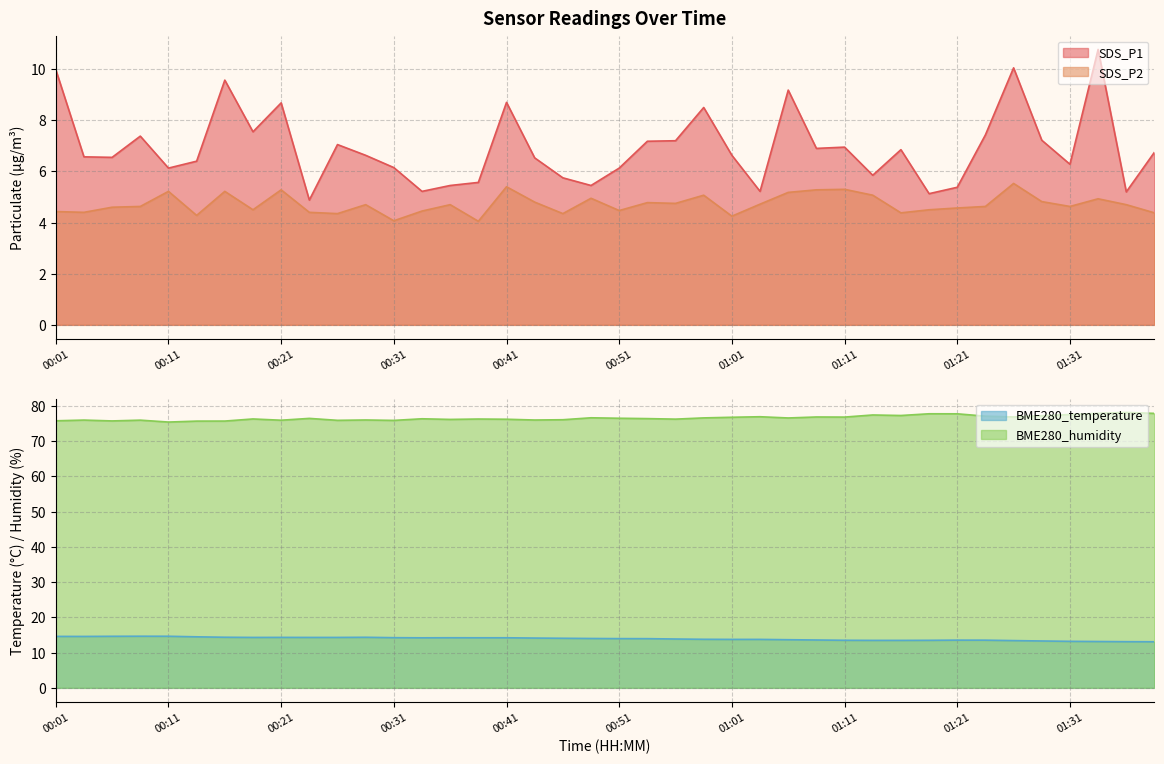

How many interior local valleys does the SDS_P2 series have?

12